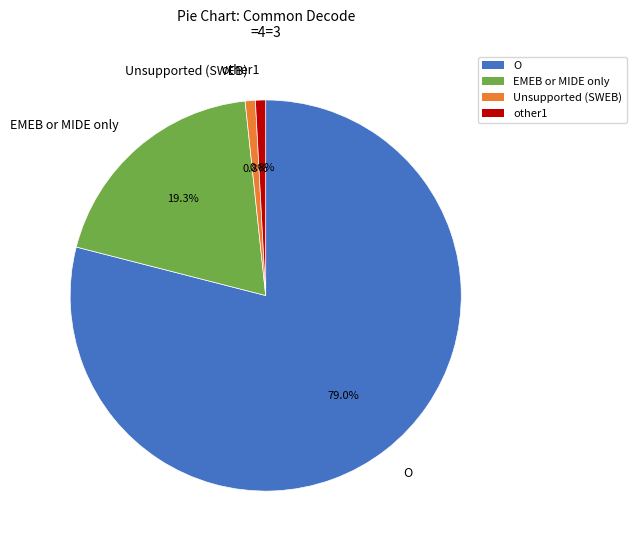

Does any single category account for the majority?

Yes